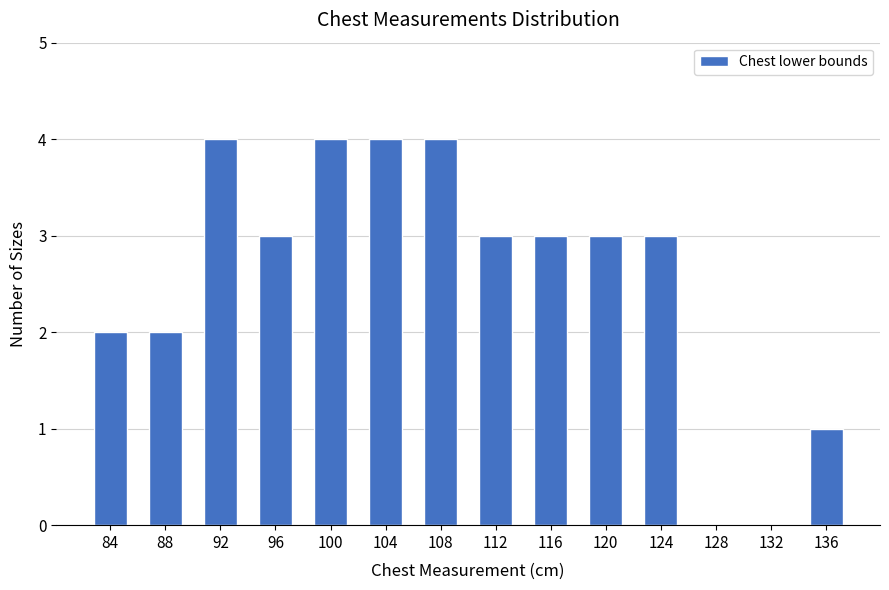

Reading left to right, list all the values displayed in this chart.

84=2	88=2	92=4	96=3	100=4	104=4	108=4	112=3	116=3	120=3	124=3	128=0	132=0	136=1